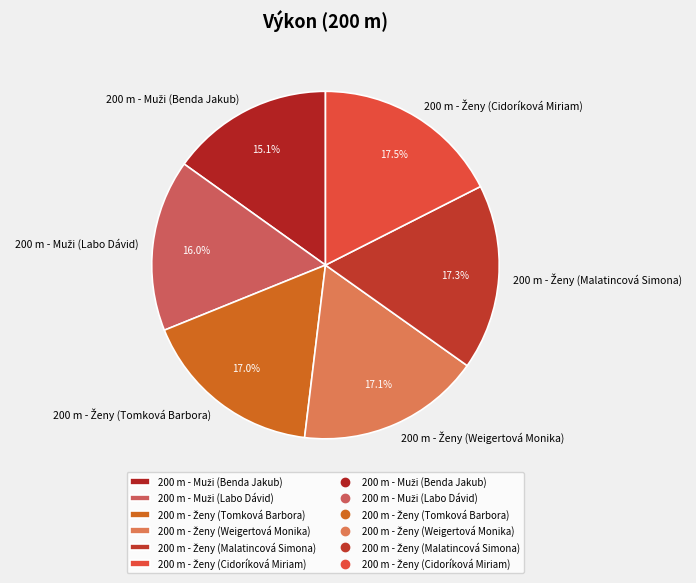

Is there any slice that represents more than half of the pie?

No